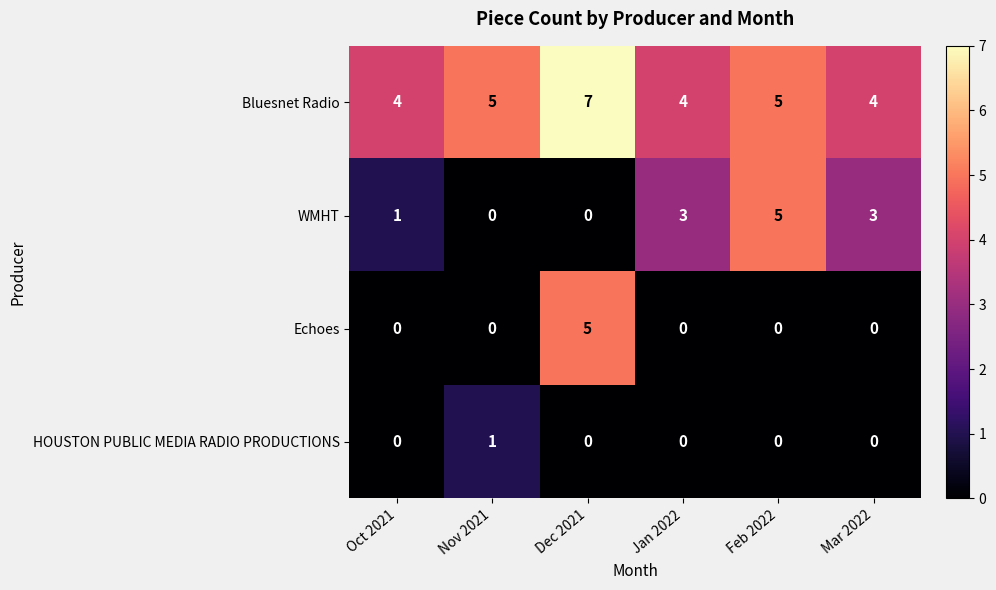

Between Nov 2021 and Jan 2022, which series saw the biggest shift?

WMHT